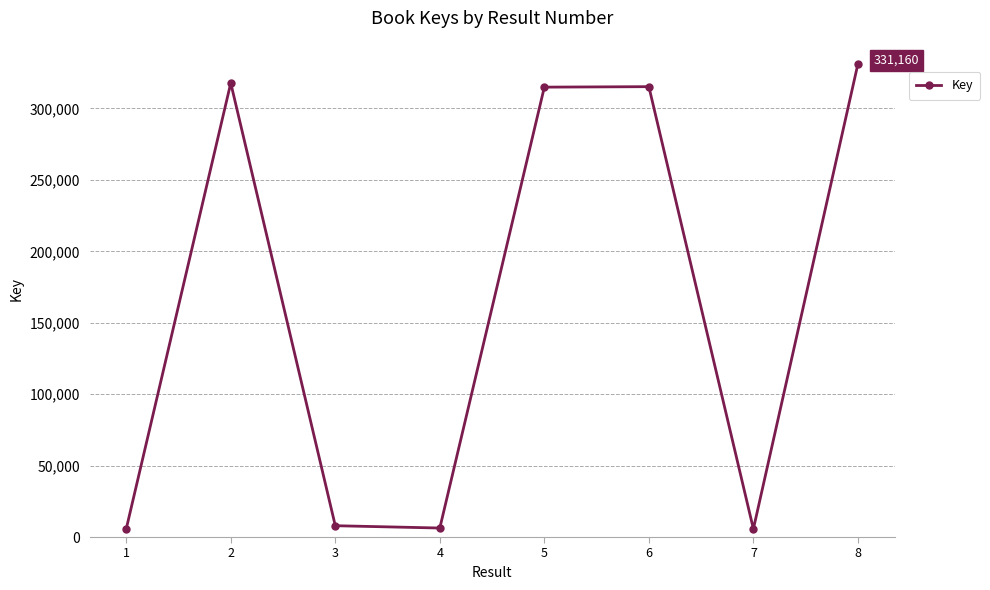

How many values are below 314907?

4